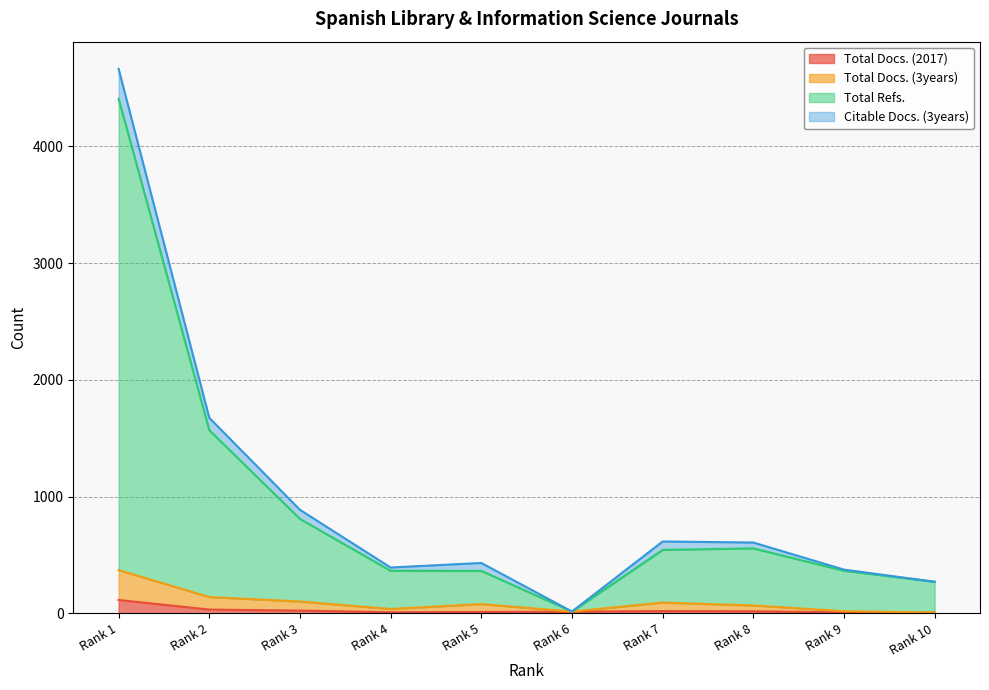

The Total Docs. (3years) series shows 19 at Rank 9. True or false?

True